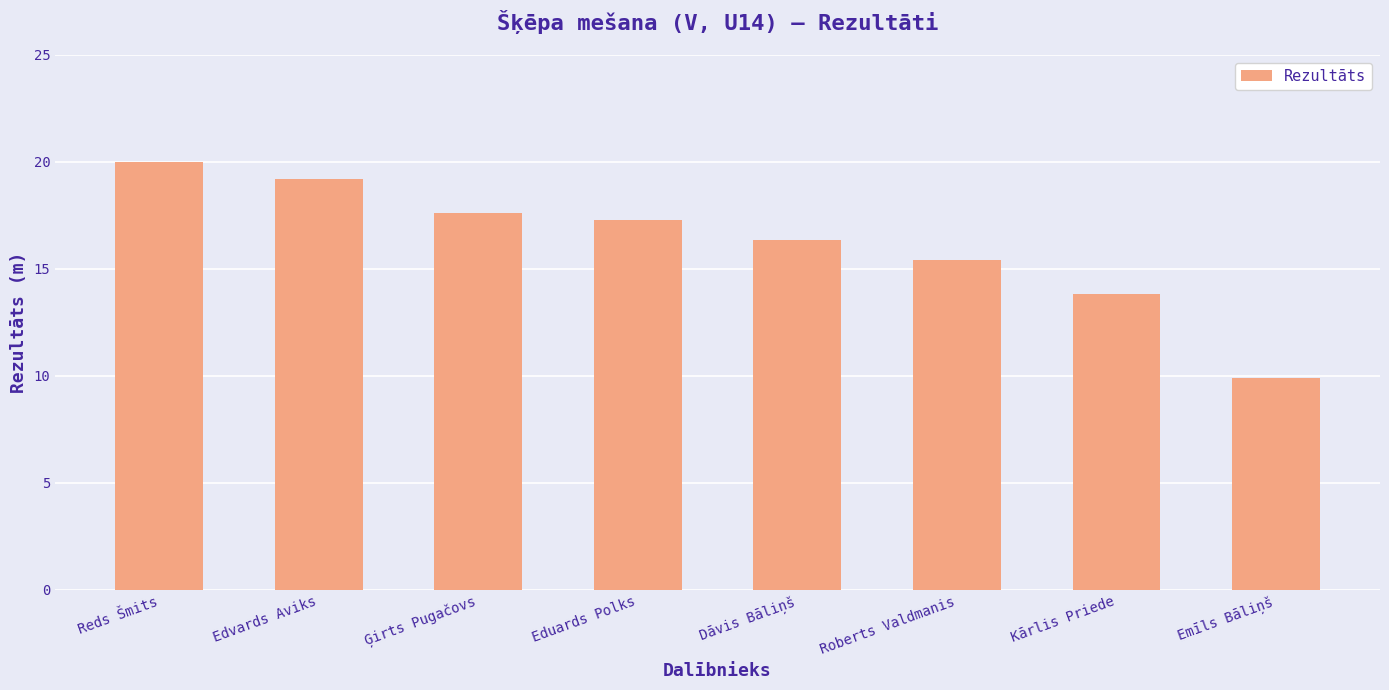

What position from the right is Reds Šmits?

8